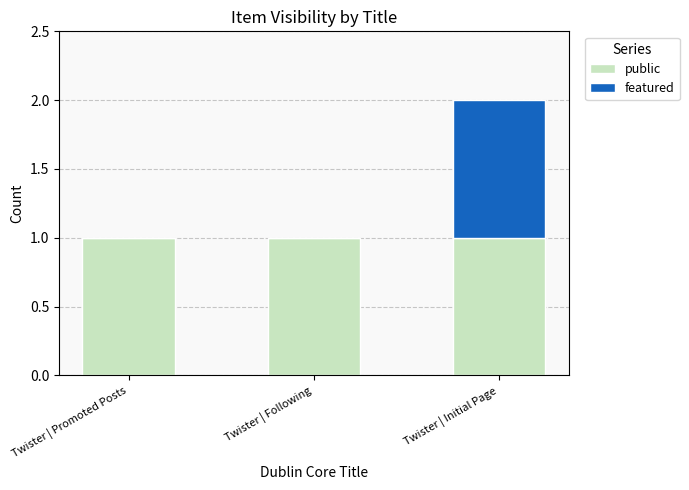

What is the sum of all public values?

3